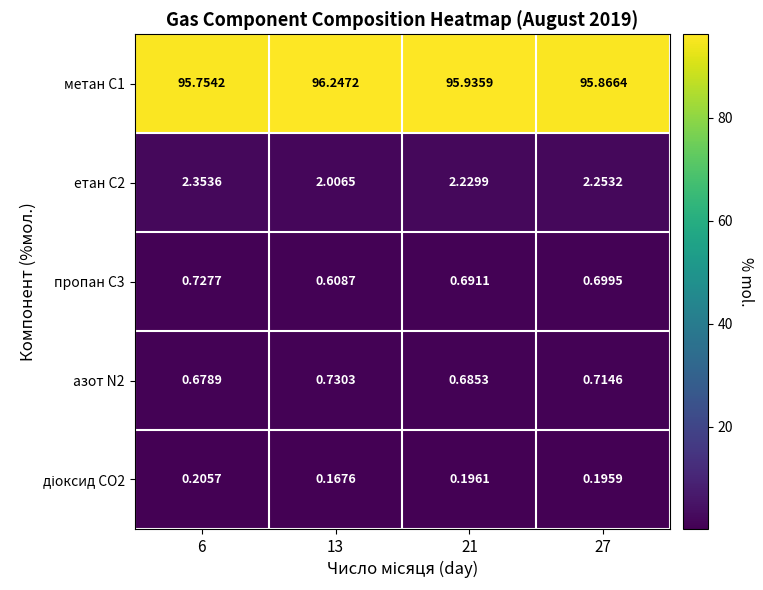

Between 21 and 27, which series saw the biggest shift?

метан С1